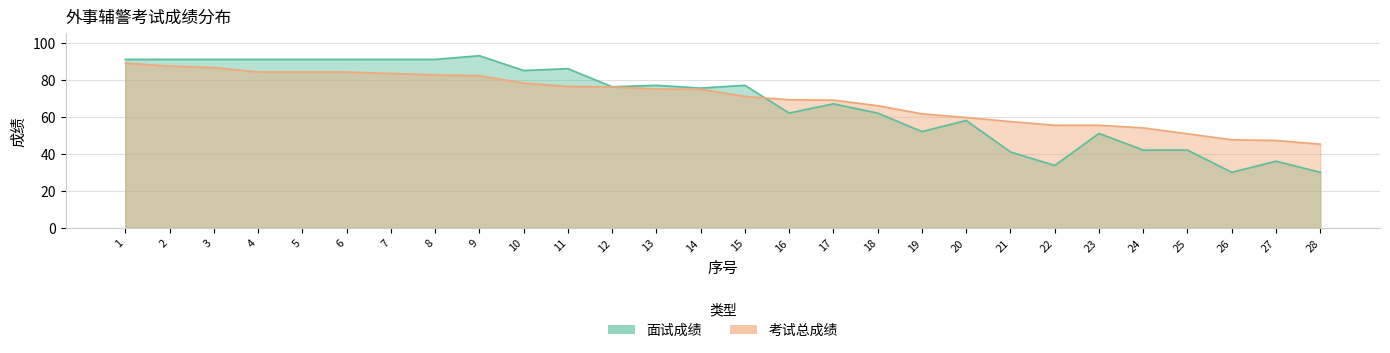

Rank the categories by 面试成绩 value from highest to lowest.

9, 1, 2, 3, 4, 5, 6, 7, 8, 11, 10, 13, 15, 12, 14, 17, 16, 18, 20, 19, 23, 24, 25, 21, 27, 22, 26, 28